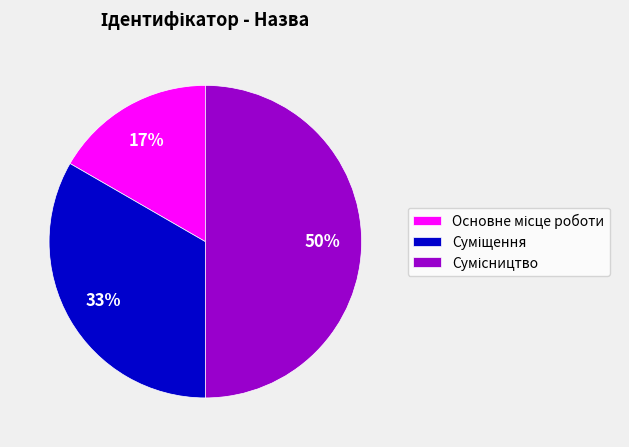

To the nearest percent, what is the average slice percentage?

33%